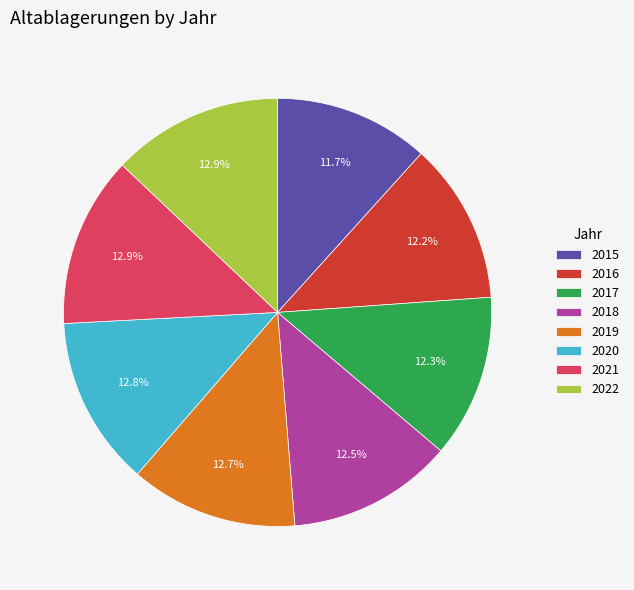

The 2017 slice represents 5% of the pie. True or false?

False